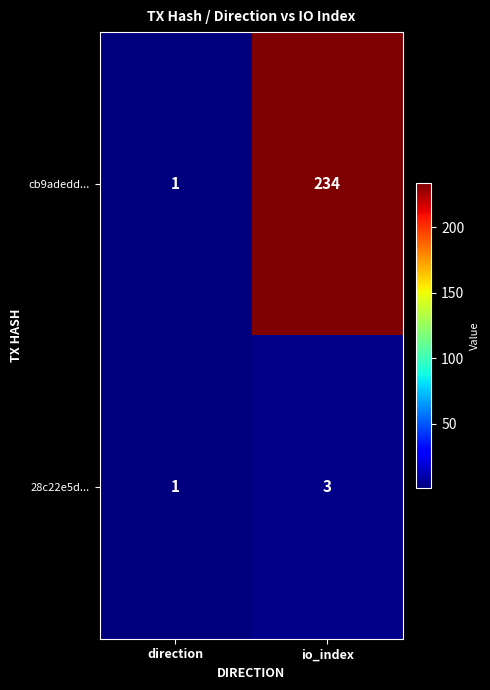

How many values in the cb9adedd... series are below 234?

1